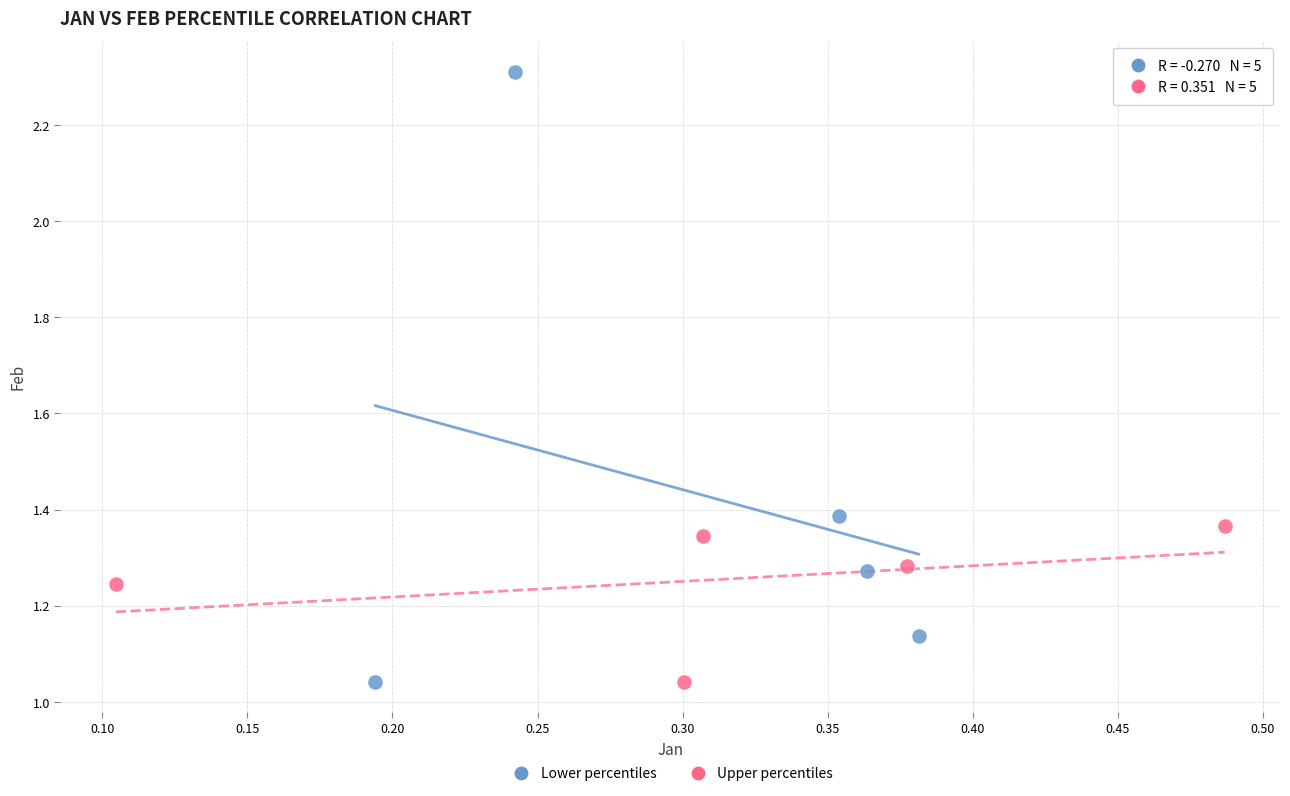

What are all the series names shown in the legend?

Lower percentiles, Upper percentiles